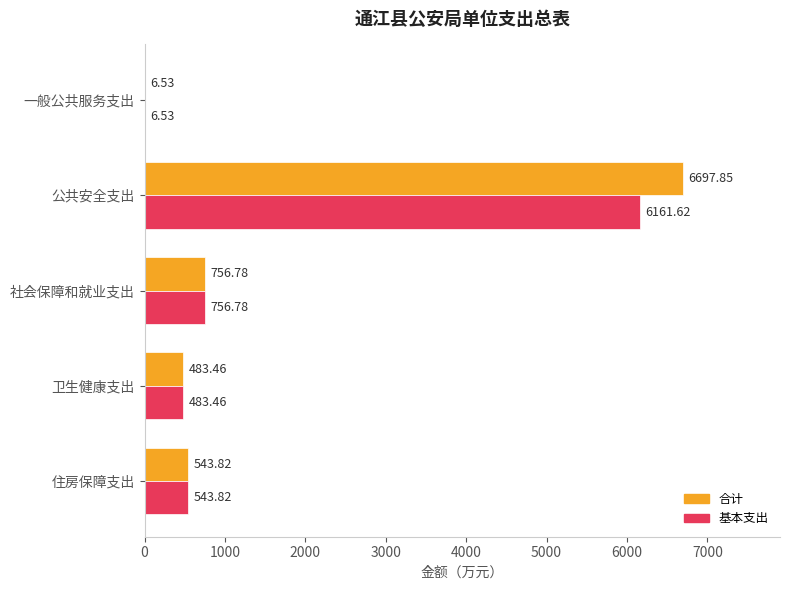

How many values in the 合计 series exceed 543?

3